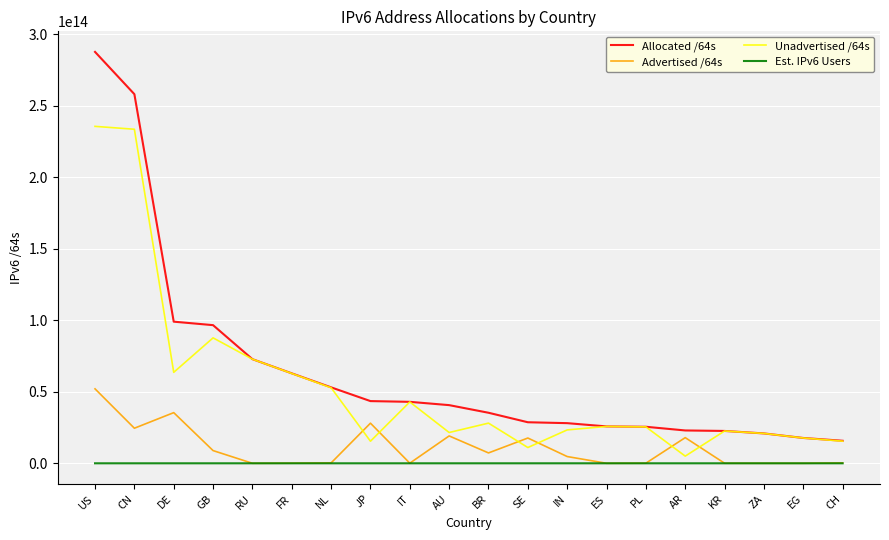

True or false: Est. IPv6 Users and Allocated /64s cross at least once.

False